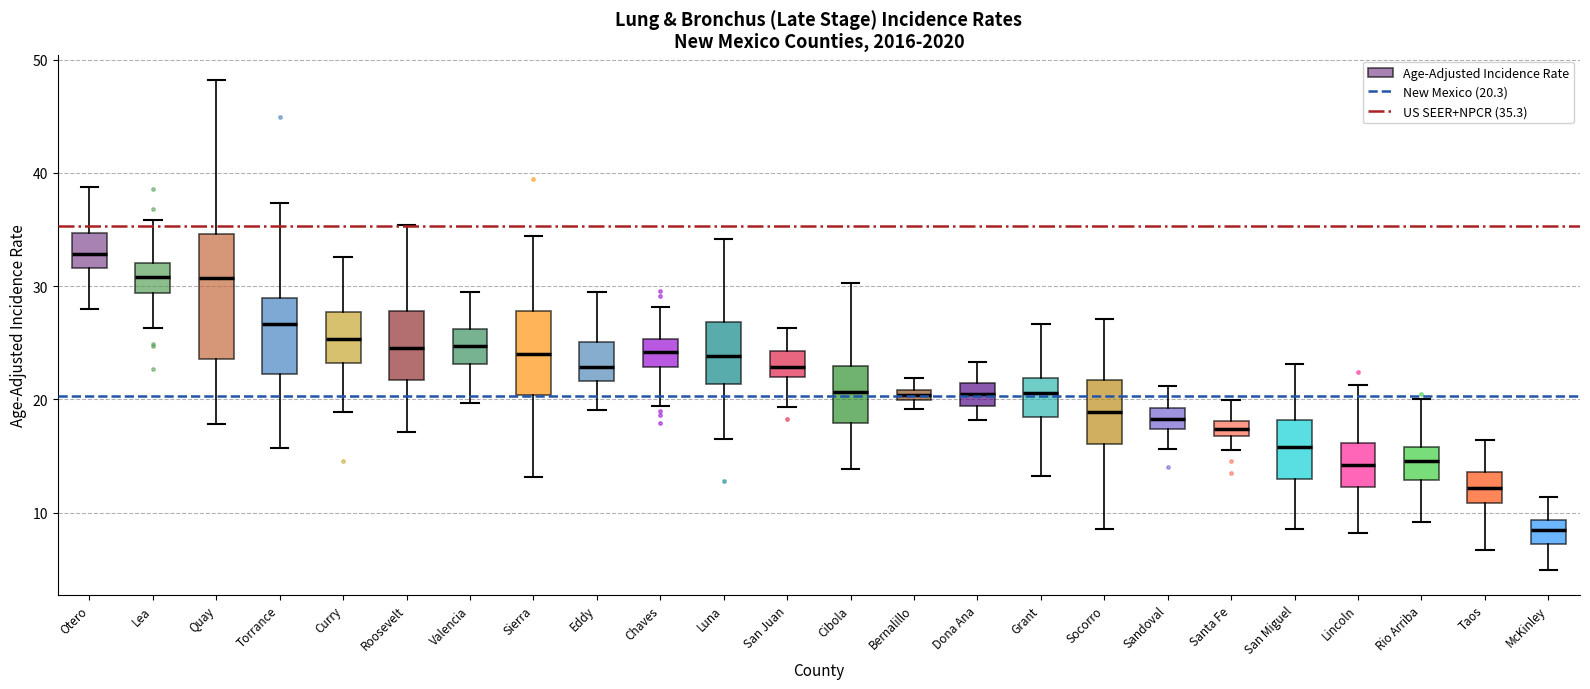

Comparing the boxes themselves (not the whiskers), which one is the tallest?

Quay